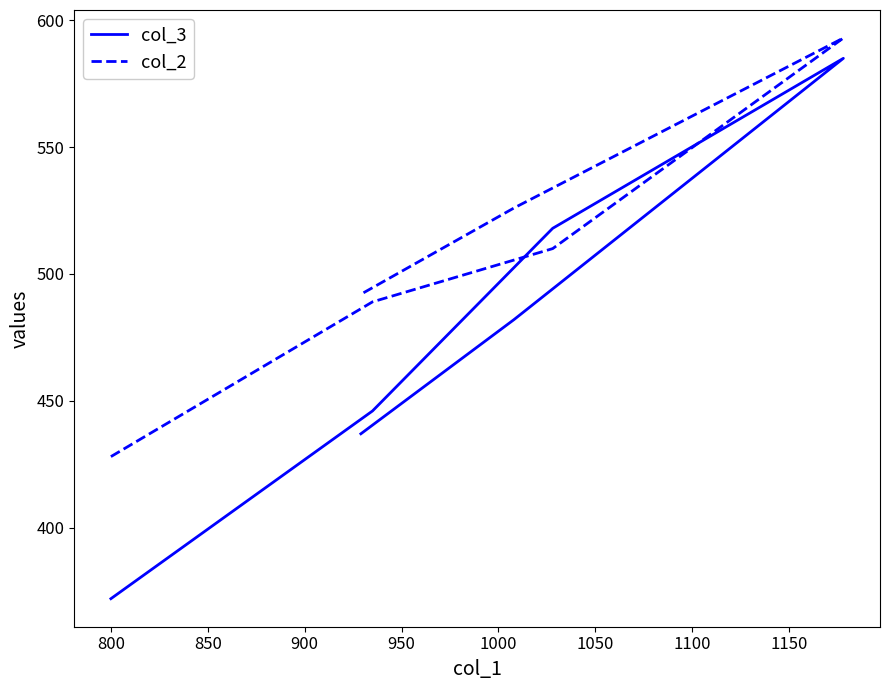

True or false: col_2 and col_3 intersect in this chart.

True